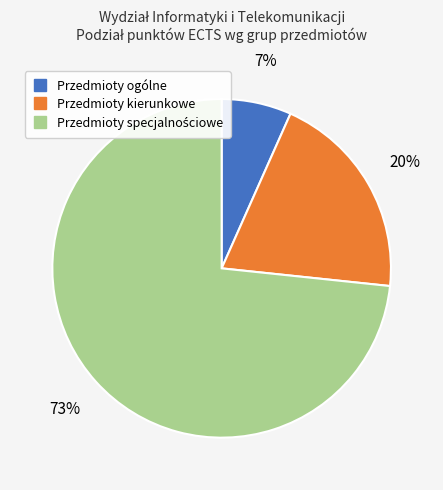

Count the number of slices in the pie.

3